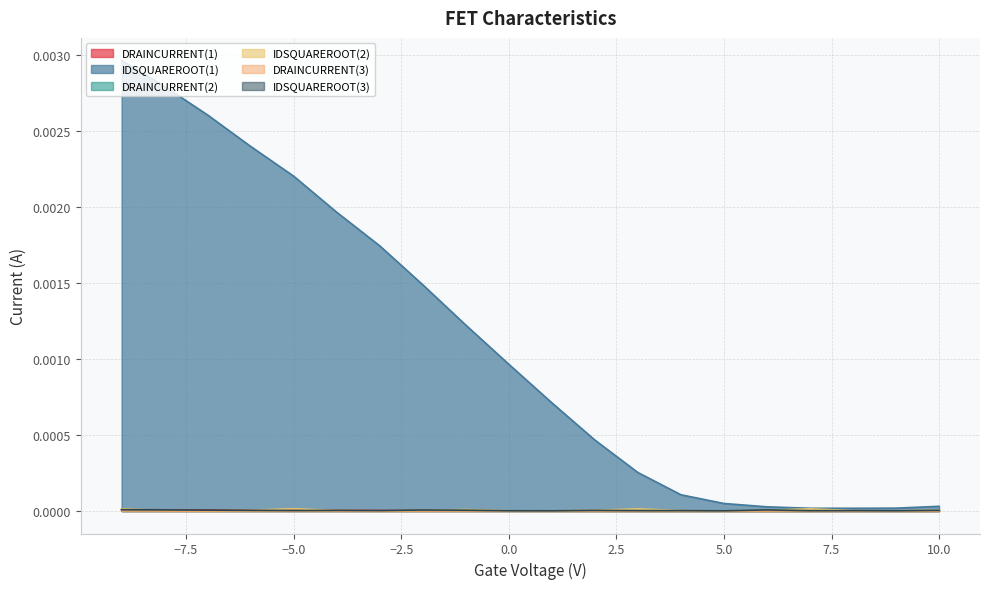

The IDSQUAREROOT(2) series shows 0.0 at 2. True or false?

False